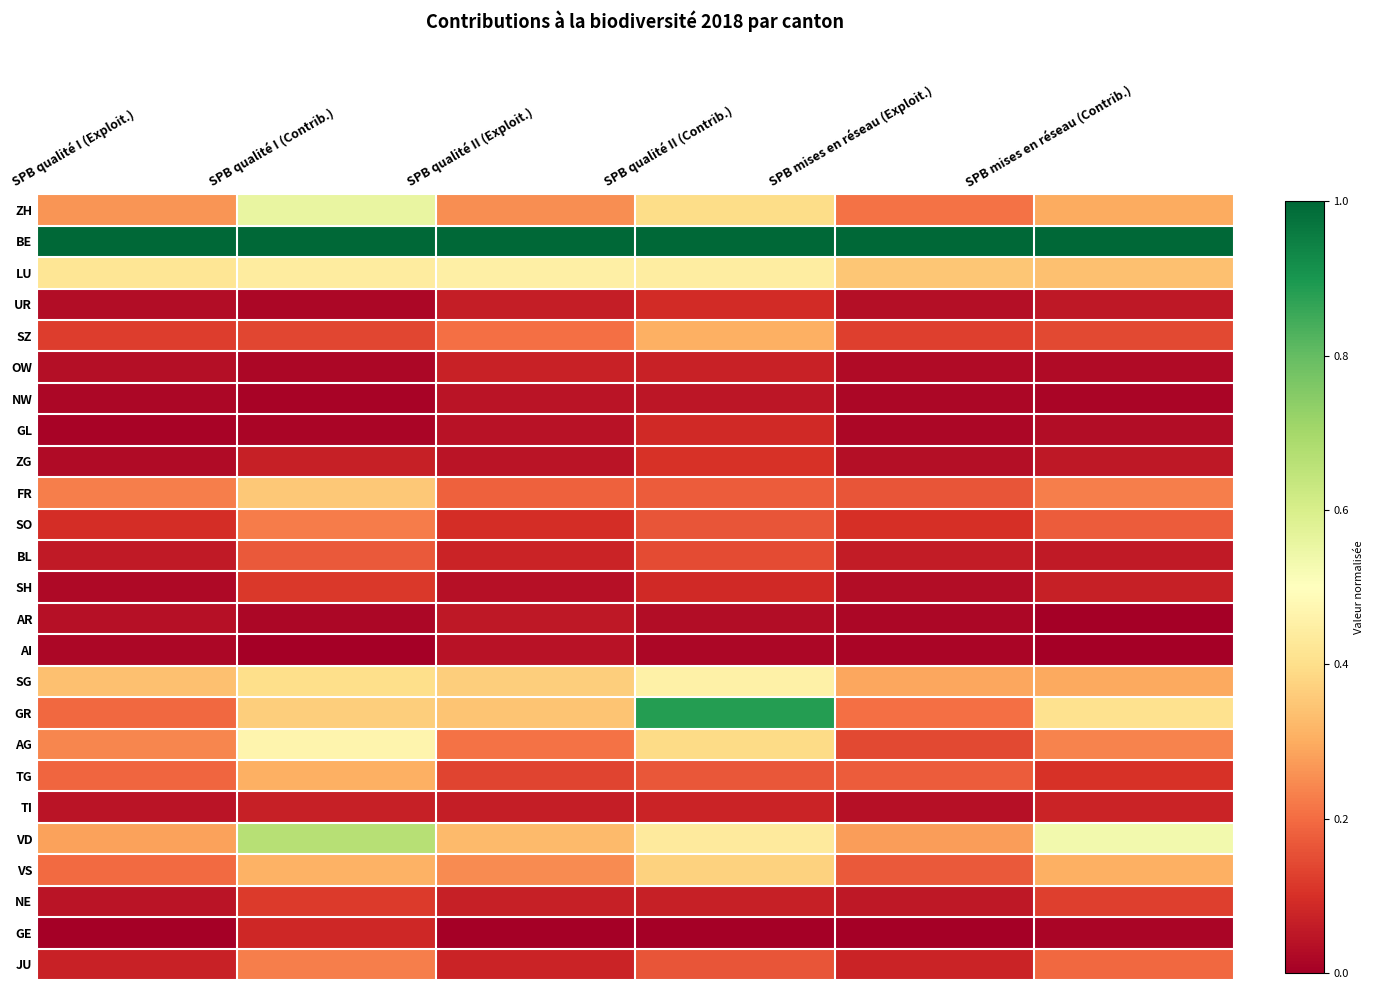

Reading right to left, what are all the values shown in this chart?

ZH: SPB mises en réseau (Contrib.)=0.3	SPB mises en réseau (Exploit.)=0.2	SPB qualité II (Contrib.)=0.4	SPB qualité II (Exploit.)=0.3	SPB qualité I (Contrib.)=0.6	SPB qualité I (Exploit.)=0.3
BE: SPB mises en réseau (Contrib.)=1.0	SPB mises en réseau (Exploit.)=1.0	SPB qualité II (Contrib.)=1.0	SPB qualité II (Exploit.)=1.0	SPB qualité I (Contrib.)=1.0	SPB qualité I (Exploit.)=1.0
LU: SPB mises en réseau (Contrib.)=0.3	SPB mises en réseau (Exploit.)=0.4	SPB qualité II (Contrib.)=0.4	SPB qualité II (Exploit.)=0.5	SPB qualité I (Contrib.)=0.4	SPB qualité I (Exploit.)=0.4
UR: SPB mises en réseau (Contrib.)=0.1	SPB mises en réseau (Exploit.)=0.0	SPB qualité II (Contrib.)=0.1	SPB qualité II (Exploit.)=0.1	SPB qualité I (Contrib.)=0.0	SPB qualité I (Exploit.)=0.0
SZ: SPB mises en réseau (Contrib.)=0.1	SPB mises en réseau (Exploit.)=0.1	SPB qualité II (Contrib.)=0.3	SPB qualité II (Exploit.)=0.2	SPB qualité I (Contrib.)=0.1	SPB qualité I (Exploit.)=0.1
OW: SPB mises en réseau (Contrib.)=0.0	SPB mises en réseau (Exploit.)=0.0	SPB qualité II (Contrib.)=0.1	SPB qualité II (Exploit.)=0.1	SPB qualité I (Contrib.)=0.0	SPB qualité I (Exploit.)=0.0
NW: SPB mises en réseau (Contrib.)=0.0	SPB mises en réseau (Exploit.)=0.0	SPB qualité II (Contrib.)=0.1	SPB qualité II (Exploit.)=0.0	SPB qualité I (Contrib.)=0.0	SPB qualité I (Exploit.)=0.0
GL: SPB mises en réseau (Contrib.)=0.0	SPB mises en réseau (Exploit.)=0.0	SPB qualité II (Contrib.)=0.1	SPB qualité II (Exploit.)=0.0	SPB qualité I (Contrib.)=0.0	SPB qualité I (Exploit.)=0.0
ZG: SPB mises en réseau (Contrib.)=0.1	SPB mises en réseau (Exploit.)=0.0	SPB qualité II (Contrib.)=0.1	SPB qualité II (Exploit.)=0.0	SPB qualité I (Contrib.)=0.1	SPB qualité I (Exploit.)=0.0
FR: SPB mises en réseau (Contrib.)=0.2	SPB mises en réseau (Exploit.)=0.2	SPB qualité II (Contrib.)=0.2	SPB qualité II (Exploit.)=0.2	SPB qualité I (Contrib.)=0.4	SPB qualité I (Exploit.)=0.2
SO: SPB mises en réseau (Contrib.)=0.2	SPB mises en réseau (Exploit.)=0.1	SPB qualité II (Contrib.)=0.2	SPB qualité II (Exploit.)=0.1	SPB qualité I (Contrib.)=0.2	SPB qualité I (Exploit.)=0.1
BL: SPB mises en réseau (Contrib.)=0.1	SPB mises en réseau (Exploit.)=0.1	SPB qualité II (Contrib.)=0.1	SPB qualité II (Exploit.)=0.1	SPB qualité I (Contrib.)=0.2	SPB qualité I (Exploit.)=0.1
SH: SPB mises en réseau (Contrib.)=0.1	SPB mises en réseau (Exploit.)=0.0	SPB qualité II (Contrib.)=0.1	SPB qualité II (Exploit.)=0.0	SPB qualité I (Contrib.)=0.1	SPB qualité I (Exploit.)=0.0
AR: SPB mises en réseau (Contrib.)=0.0	SPB mises en réseau (Exploit.)=0.0	SPB qualité II (Contrib.)=0.0	SPB qualité II (Exploit.)=0.1	SPB qualité I (Contrib.)=0.0	SPB qualité I (Exploit.)=0.0
AI: SPB mises en réseau (Contrib.)=0.0	SPB mises en réseau (Exploit.)=0.0	SPB qualité II (Contrib.)=0.0	SPB qualité II (Exploit.)=0.0	SPB qualité I (Contrib.)=0.0	SPB qualité I (Exploit.)=0.0
SG: SPB mises en réseau (Contrib.)=0.3	SPB mises en réseau (Exploit.)=0.3	SPB qualité II (Contrib.)=0.5	SPB qualité II (Exploit.)=0.4	SPB qualité I (Contrib.)=0.4	SPB qualité I (Exploit.)=0.3
GR: SPB mises en réseau (Contrib.)=0.4	SPB mises en réseau (Exploit.)=0.2	SPB qualité II (Contrib.)=0.9	SPB qualité II (Exploit.)=0.3	SPB qualité I (Contrib.)=0.4	SPB qualité I (Exploit.)=0.2
AG: SPB mises en réseau (Contrib.)=0.2	SPB mises en réseau (Exploit.)=0.1	SPB qualité II (Contrib.)=0.4	SPB qualité II (Exploit.)=0.2	SPB qualité I (Contrib.)=0.5	SPB qualité I (Exploit.)=0.2
TG: SPB mises en réseau (Contrib.)=0.1	SPB mises en réseau (Exploit.)=0.2	SPB qualité II (Contrib.)=0.2	SPB qualité II (Exploit.)=0.1	SPB qualité I (Contrib.)=0.3	SPB qualité I (Exploit.)=0.2
TI: SPB mises en réseau (Contrib.)=0.1	SPB mises en réseau (Exploit.)=0.0	SPB qualité II (Contrib.)=0.1	SPB qualité II (Exploit.)=0.1	SPB qualité I (Contrib.)=0.1	SPB qualité I (Exploit.)=0.0
VD: SPB mises en réseau (Contrib.)=0.5	SPB mises en réseau (Exploit.)=0.3	SPB qualité II (Contrib.)=0.4	SPB qualité II (Exploit.)=0.3	SPB qualité I (Contrib.)=0.7	SPB qualité I (Exploit.)=0.3
VS: SPB mises en réseau (Contrib.)=0.3	SPB mises en réseau (Exploit.)=0.2	SPB qualité II (Contrib.)=0.4	SPB qualité II (Exploit.)=0.2	SPB qualité I (Contrib.)=0.3	SPB qualité I (Exploit.)=0.2
NE: SPB mises en réseau (Contrib.)=0.1	SPB mises en réseau (Exploit.)=0.1	SPB qualité II (Contrib.)=0.1	SPB qualité II (Exploit.)=0.1	SPB qualité I (Contrib.)=0.1	SPB qualité I (Exploit.)=0.0
GE: SPB mises en réseau (Contrib.)=0.0	SPB mises en réseau (Exploit.)=0.0	SPB qualité II (Contrib.)=0.0	SPB qualité II (Exploit.)=0.0	SPB qualité I (Contrib.)=0.1	SPB qualité I (Exploit.)=0.0
JU: SPB mises en réseau (Contrib.)=0.2	SPB mises en réseau (Exploit.)=0.1	SPB qualité II (Contrib.)=0.2	SPB qualité II (Exploit.)=0.1	SPB qualité I (Contrib.)=0.2	SPB qualité I (Exploit.)=0.1